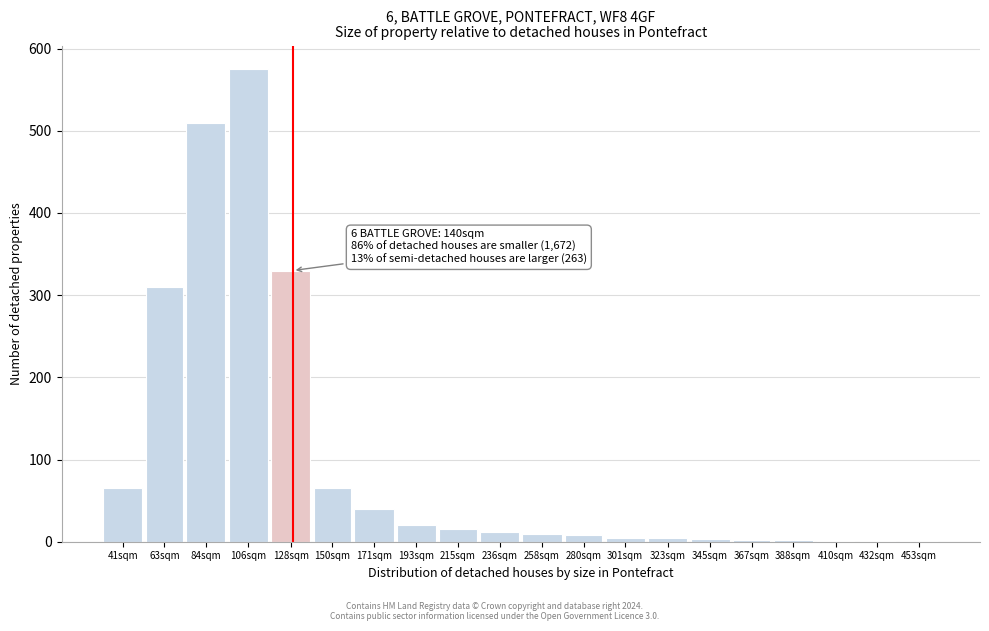

Which category has the highest value across all series?

106sqm